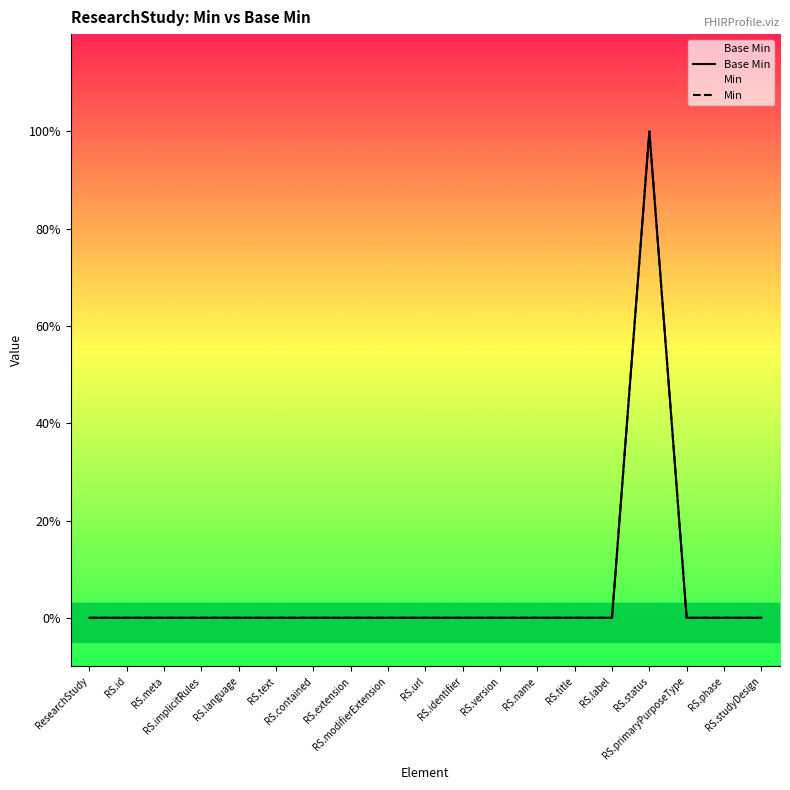

Reading left to right, transcribe all the data shown in this chart.

Base Min: 0	0	0	0	0	0	0	0	0	0	0	0	0	0	0	1	0	0	0
Min: 0	0	0	0	0	0	0	0	0	0	0	0	0	0	0	1	0	0	0